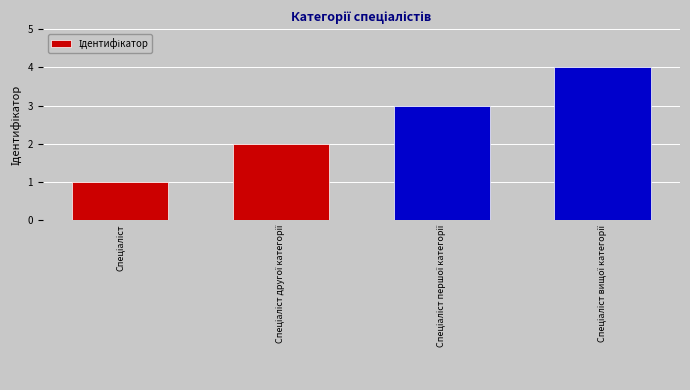

Reading right to left, extract all data points from this chart.

4	3	2	1